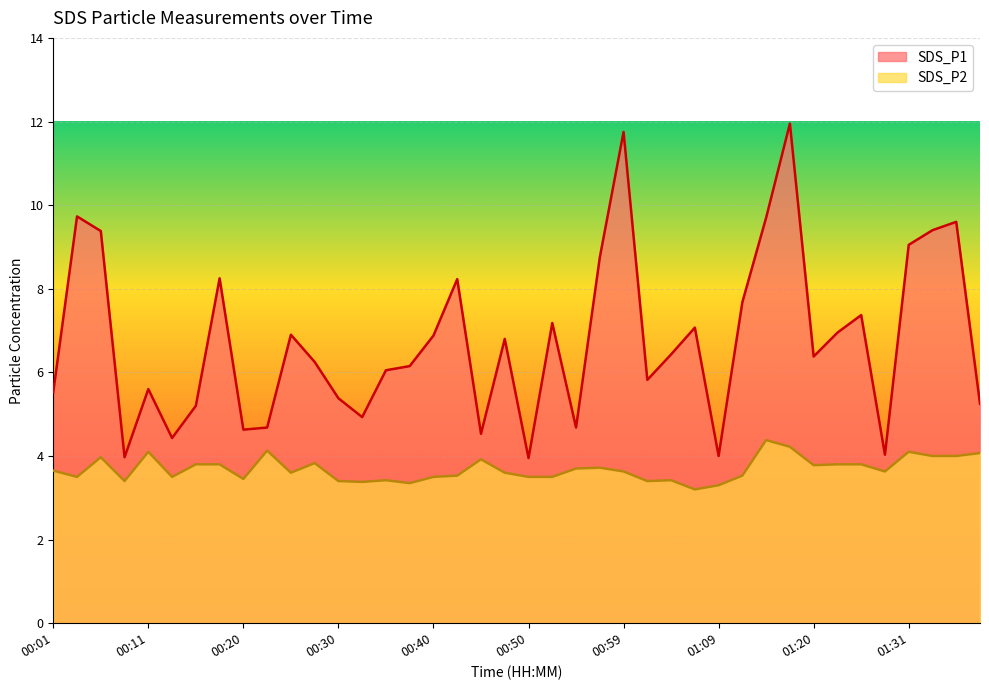

What is the value of the SDS_P1 point at the 19th from the left?

4.5